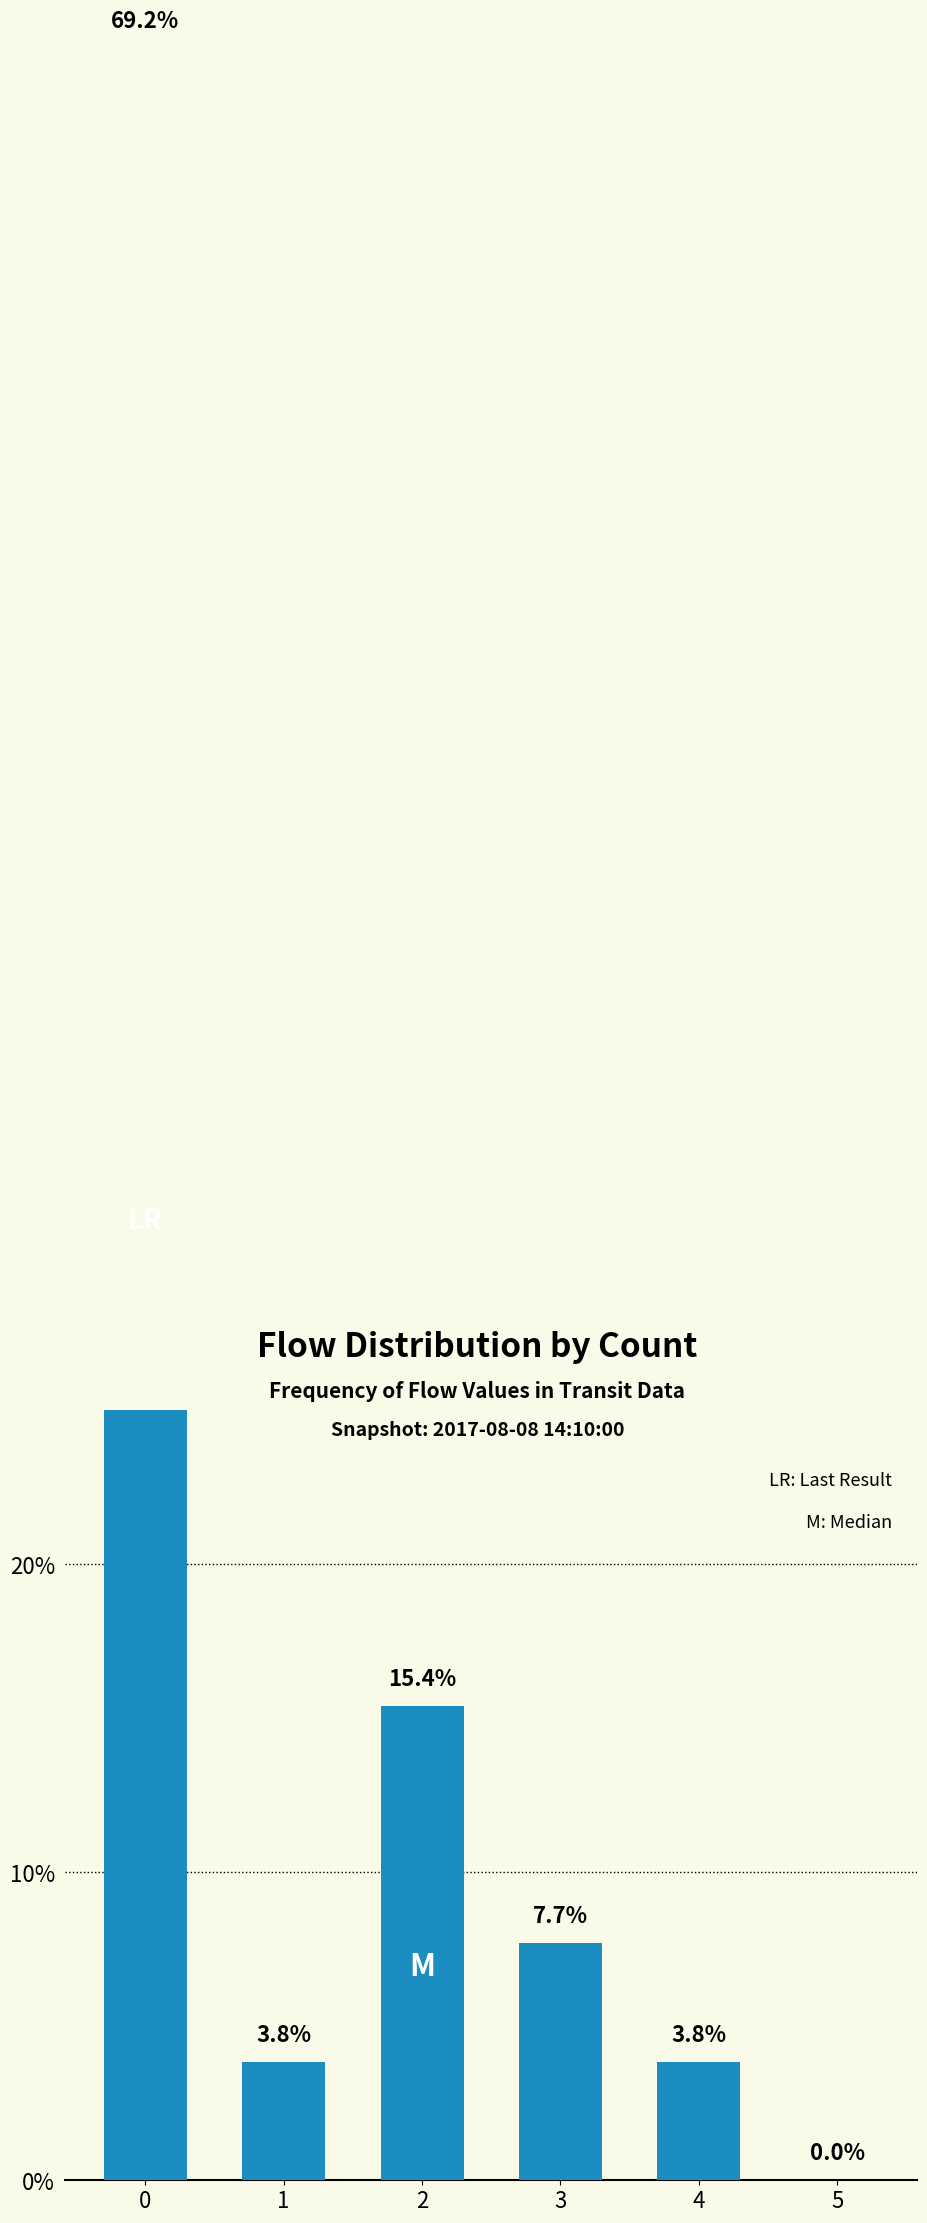

Reading left to right, transcribe all the data shown in this chart.

69.2	3.8	15.4	7.7	3.8	0.0